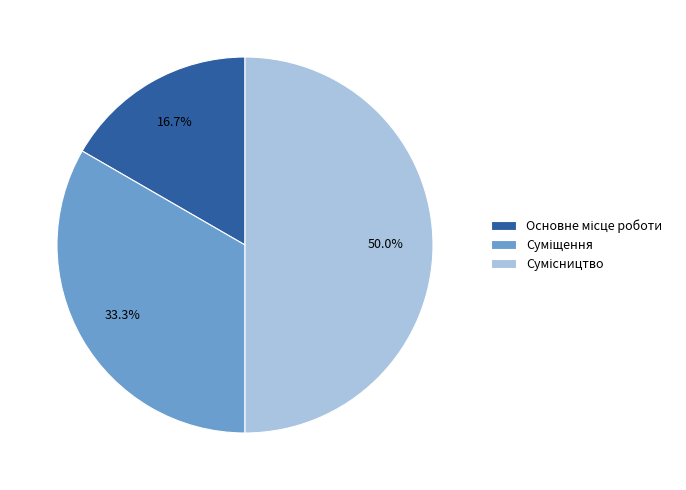

How many slices are in this pie chart?

3